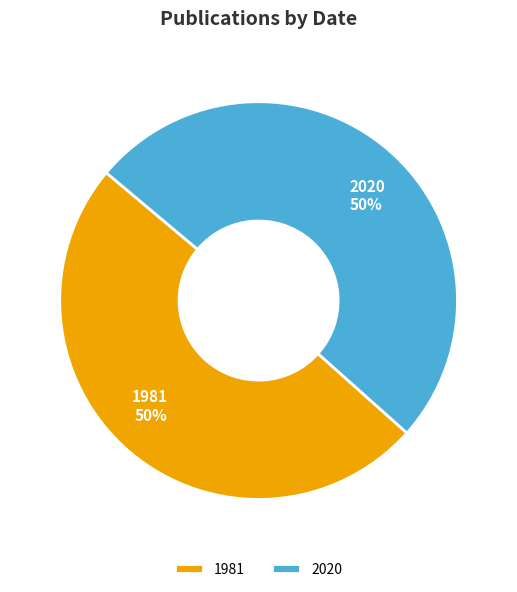

Which slice represents more than half of the pie?

2020